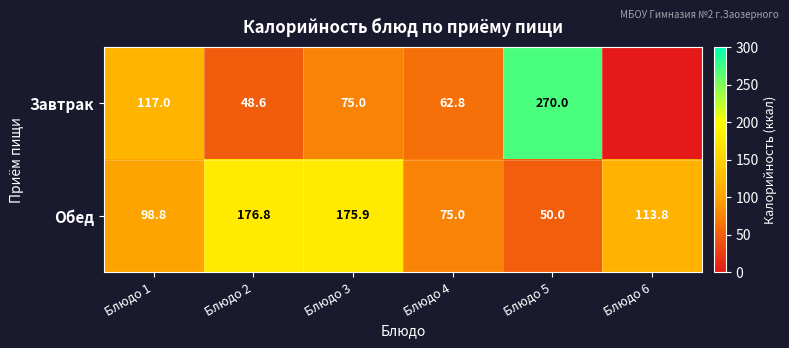

Rank the series at Блюдо 5 from highest to lowest value.

Завтрак, Обед